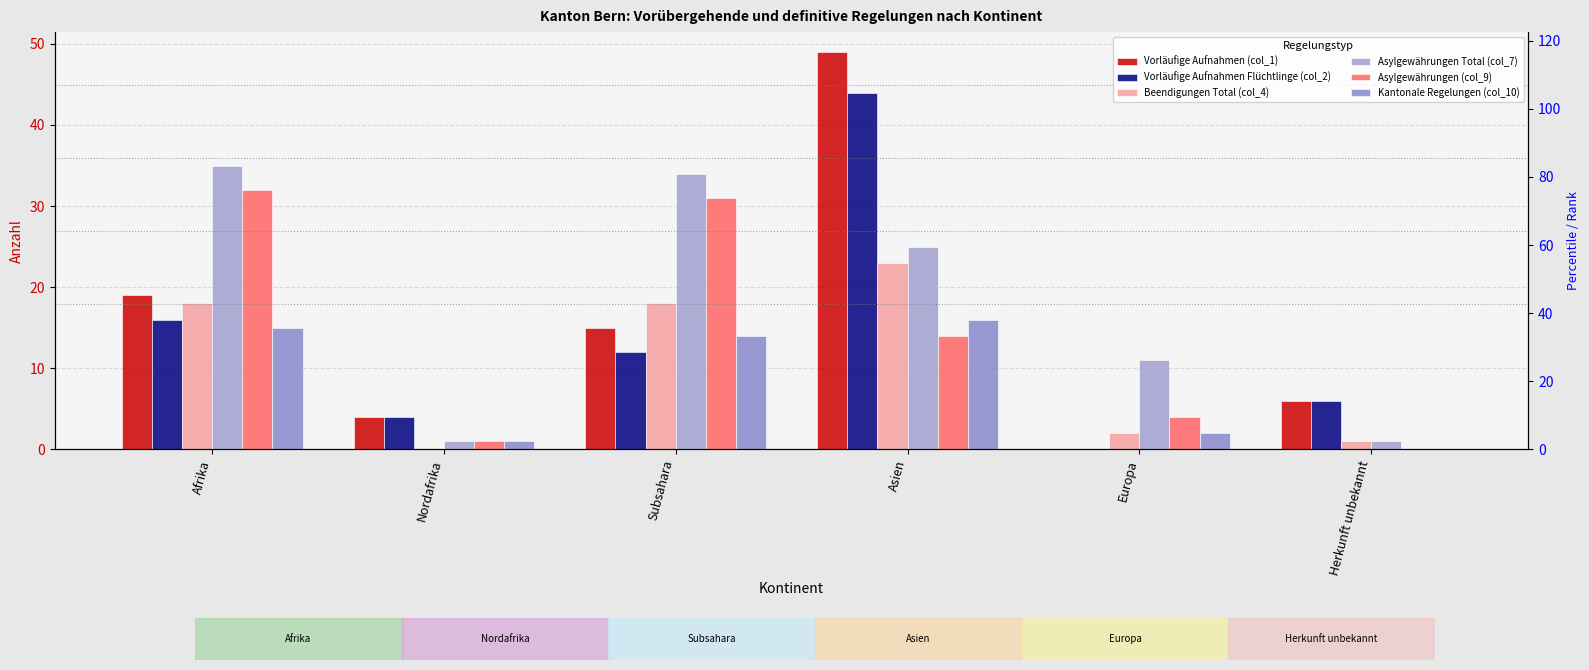

Between Asien and Europa, which series saw the biggest shift?

Vorläufige Aufnahmen (col_1)